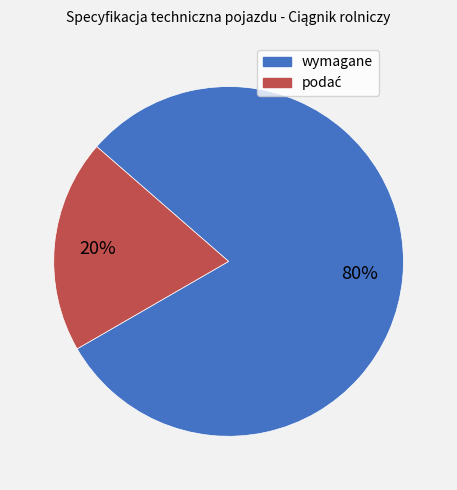

Which category has the biggest portion of the pie?

wymagane